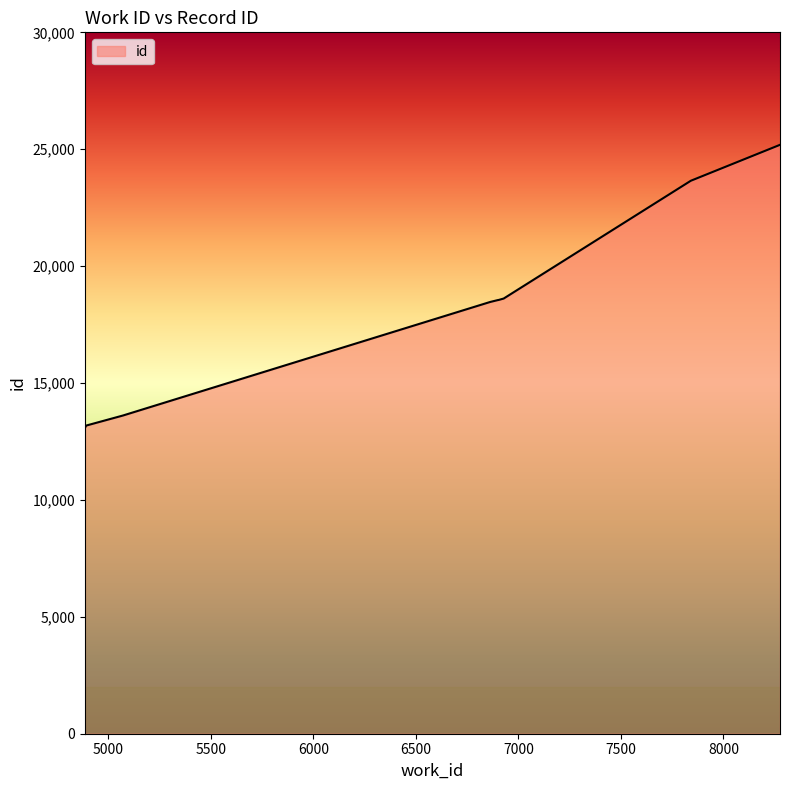

What is the maximum value shown in the chart?

25189